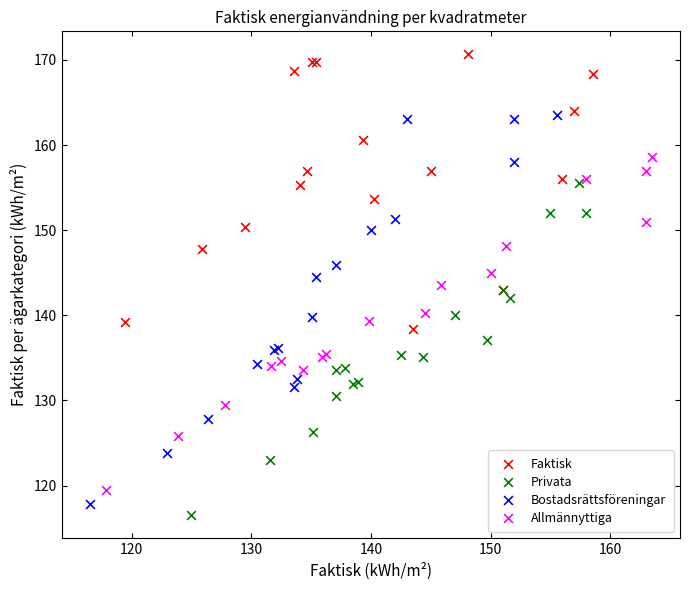

Which series contains the highest Y value?

Faktisk